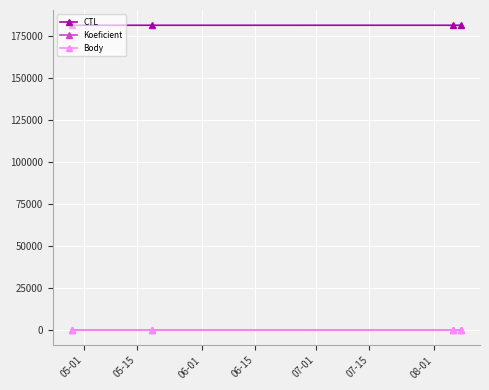

Which series has the largest total across all categories?

CTL